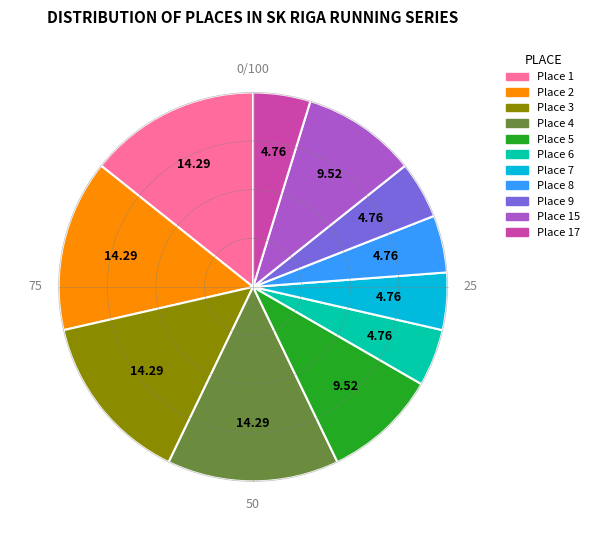

Is there a majority slice in this chart?

No